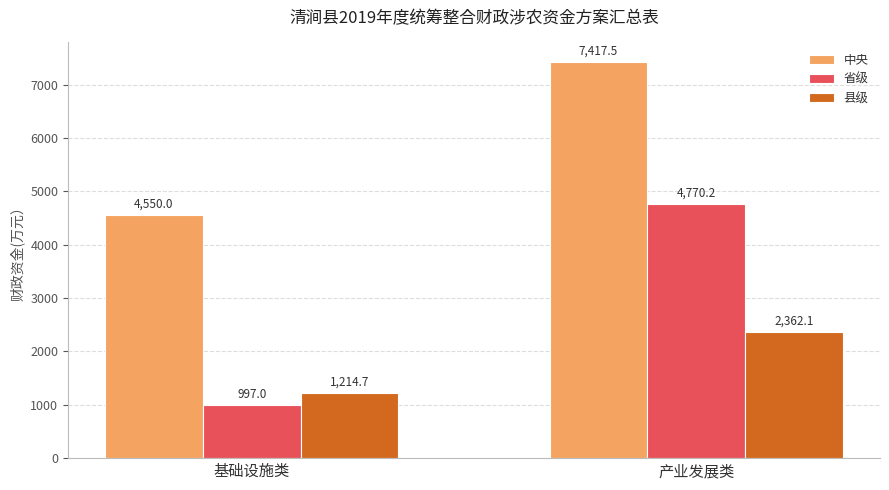

At how many categories does at least one series exceed 2089?

2